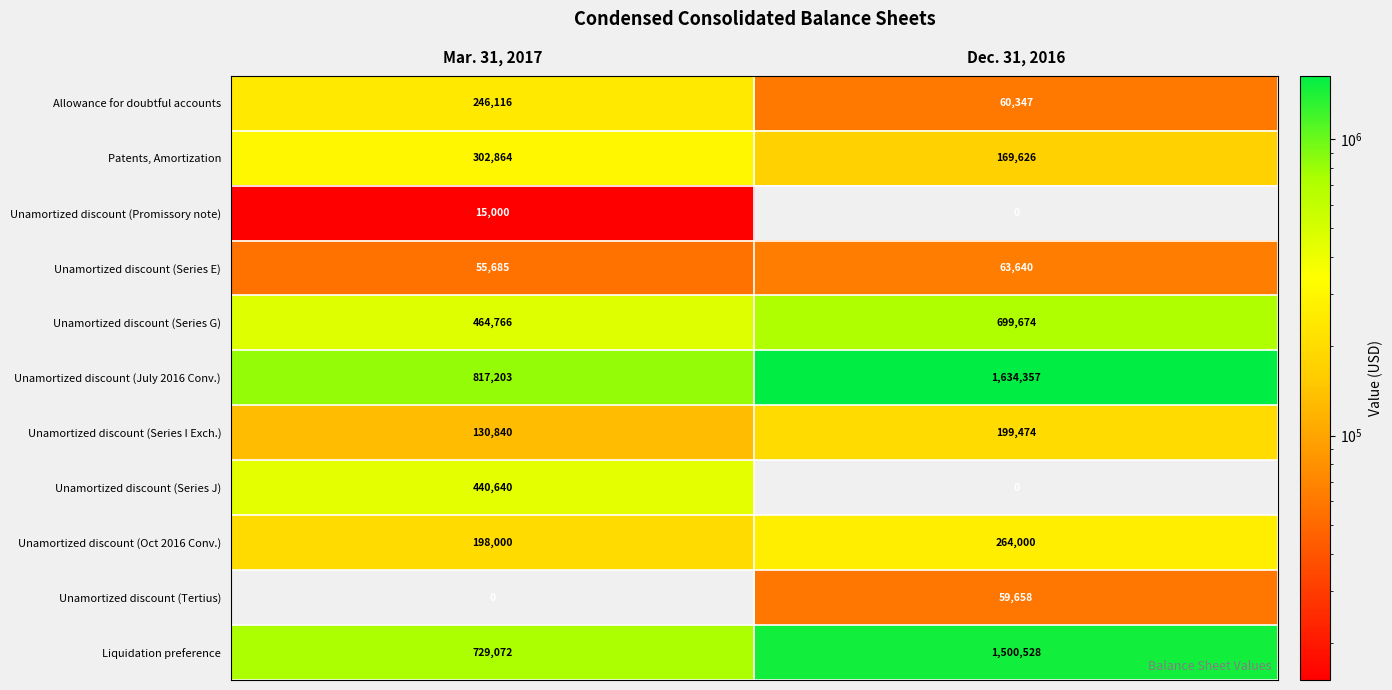

What is the average value of the Patents, Amortization series?

236245